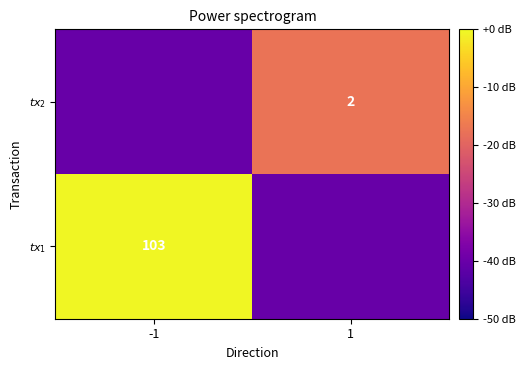

How many distinct data groups are displayed?

2